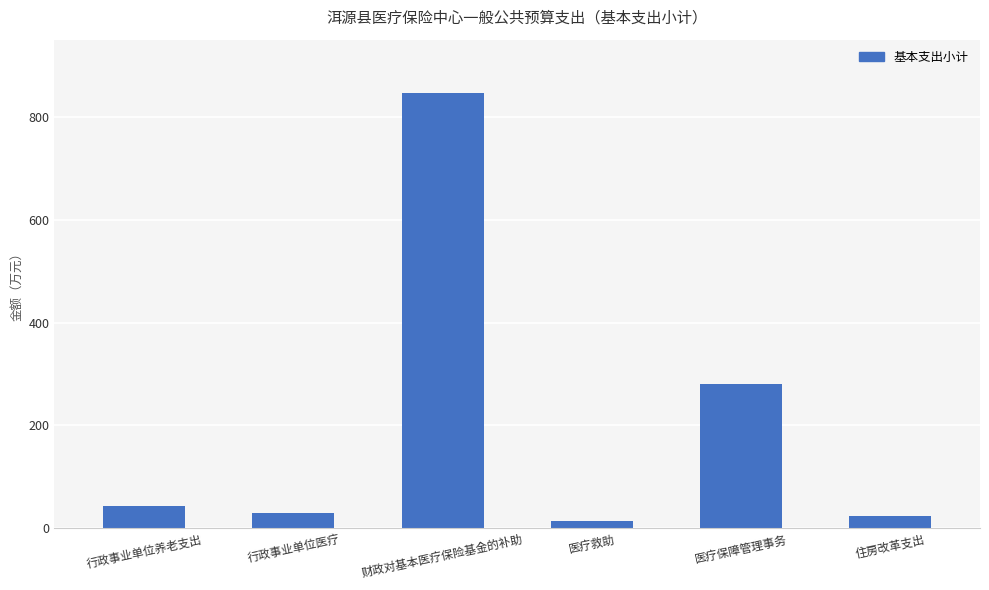

Which has a higher value, 医疗保障管理事务 or 医疗救助?

医疗保障管理事务